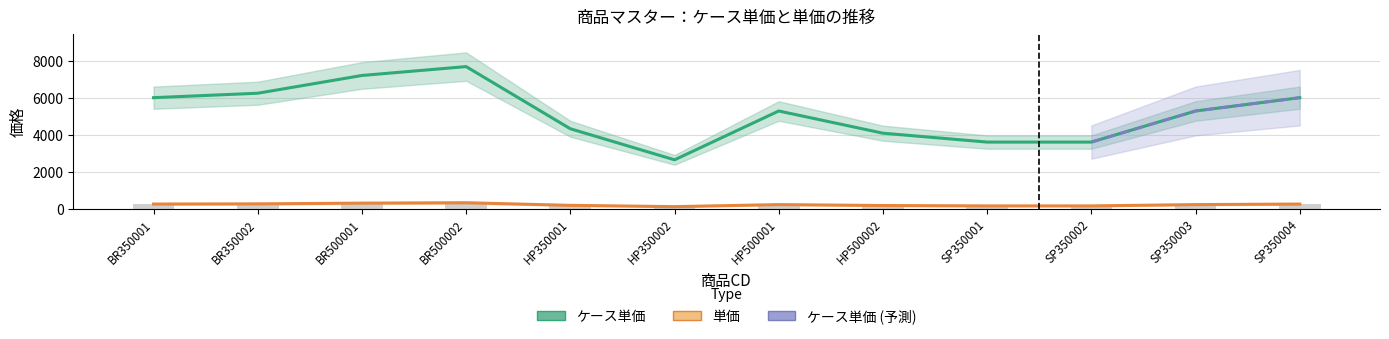

Reading right to left, what are all the values shown in this chart?

ケース単価: 6000	5280	3600	3600	4080	5280	2640	4320	7680	7200	6240	6000
単価: 250	220	150	150	170	220	110	180	320	300	260	250